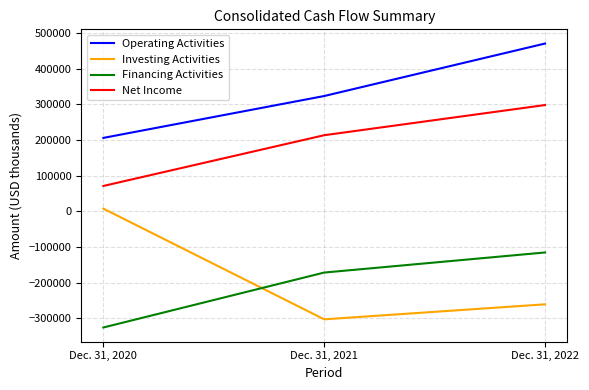

Reading right to left, transcribe all the data shown in this chart.

Operating Activities: Dec. 31, 2022=470819	Dec. 31, 2021=323515	Dec. 31, 2020=205989
Investing Activities: Dec. 31, 2022=-261083	Dec. 31, 2021=-303204	Dec. 31, 2020=7461
Financing Activities: Dec. 31, 2022=-115540	Dec. 31, 2021=-171915	Dec. 31, 2020=-326098
Net Income: Dec. 31, 2022=298209	Dec. 31, 2021=213521	Dec. 31, 2020=71100